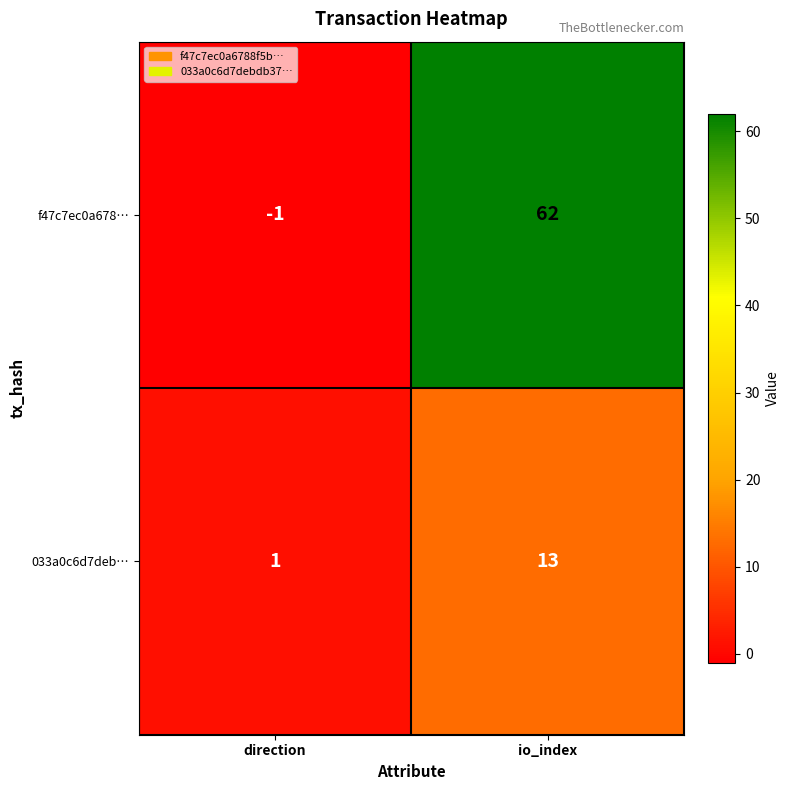

True or false: f47c7ec0a678… has a value of -1 at direction.

True